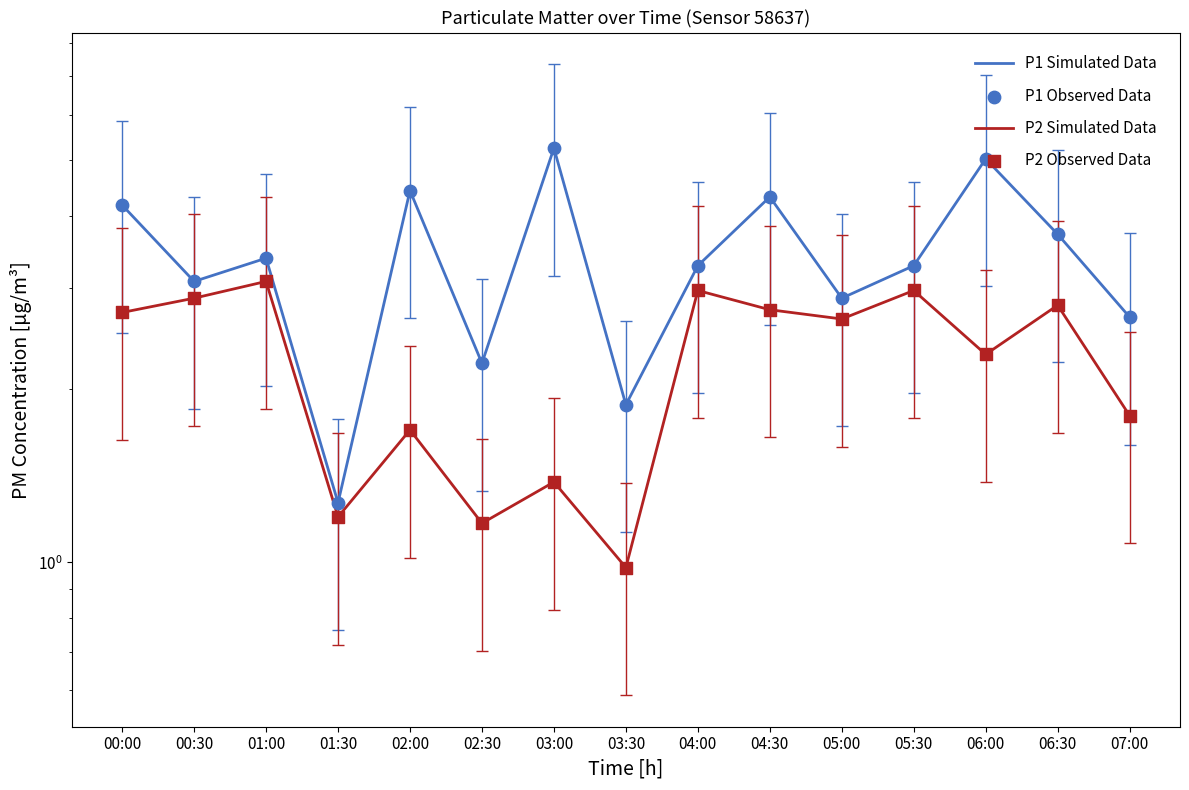

What are all the series names shown in the legend?

P1 Simulated Data, P2 Simulated Data, P1 Observed Data, P2 Observed Data